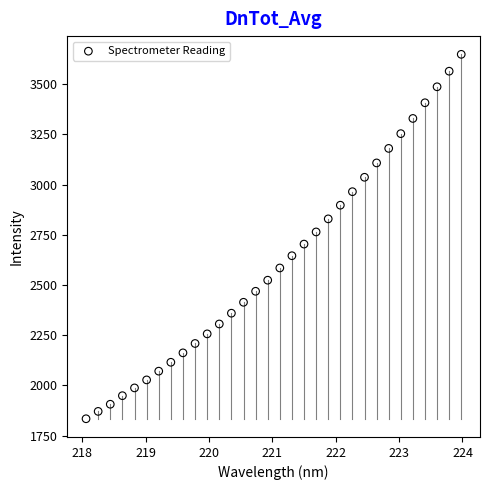

What is the range of Y values (max minus min)?

1815.0